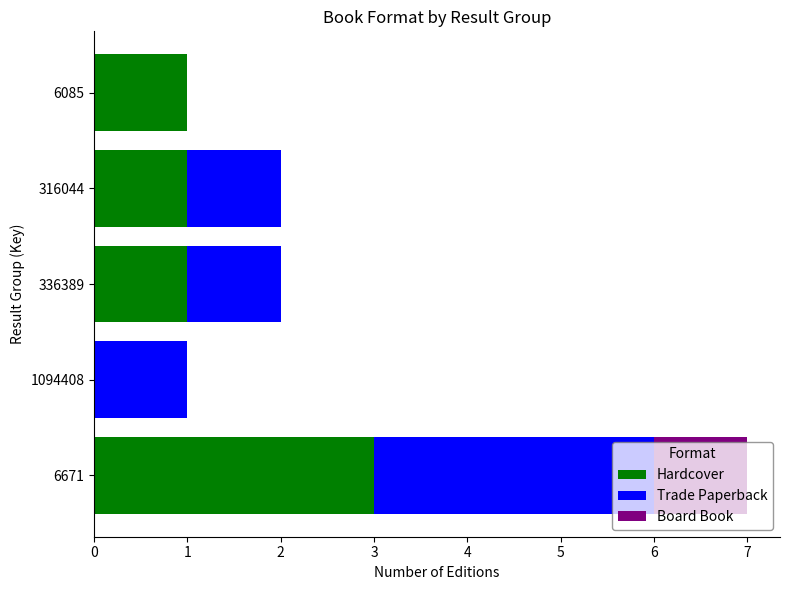

What is the highest value of the Hardcover series?

3